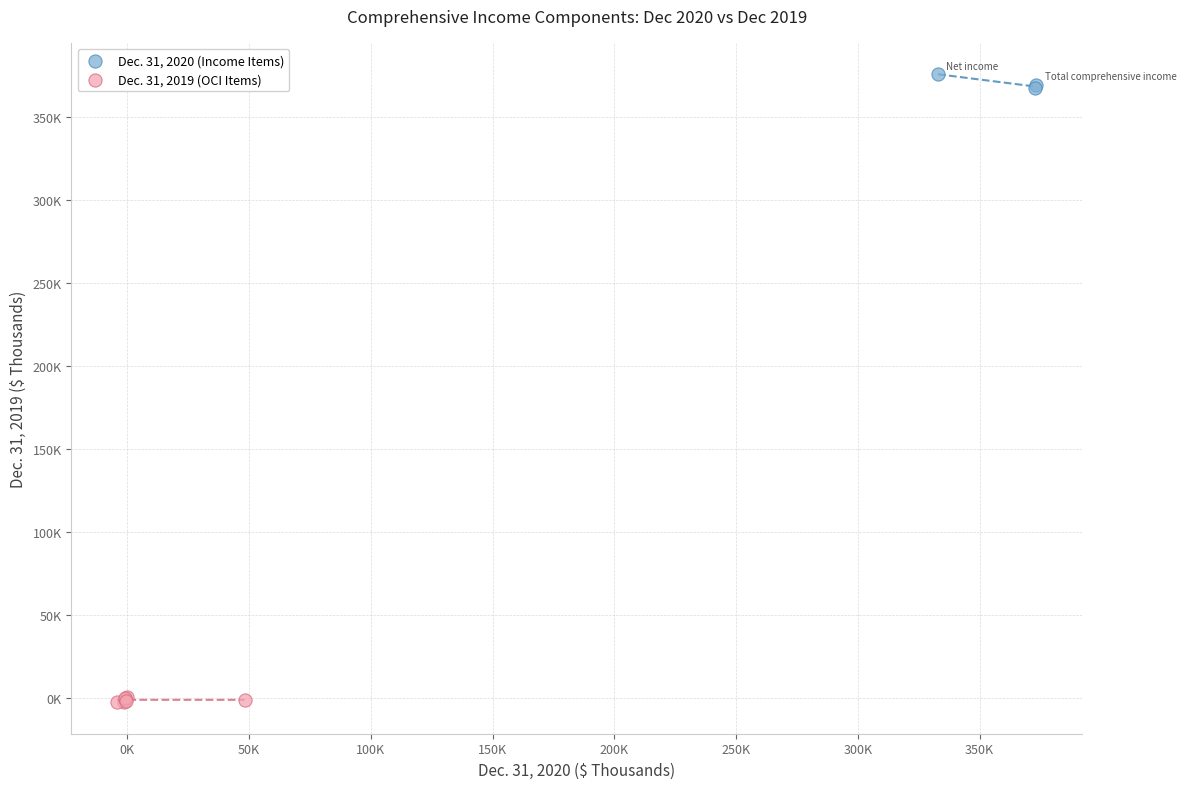

Which series reaches the minimum Y coordinate?

Dec. 31, 2019 (OCI Items)